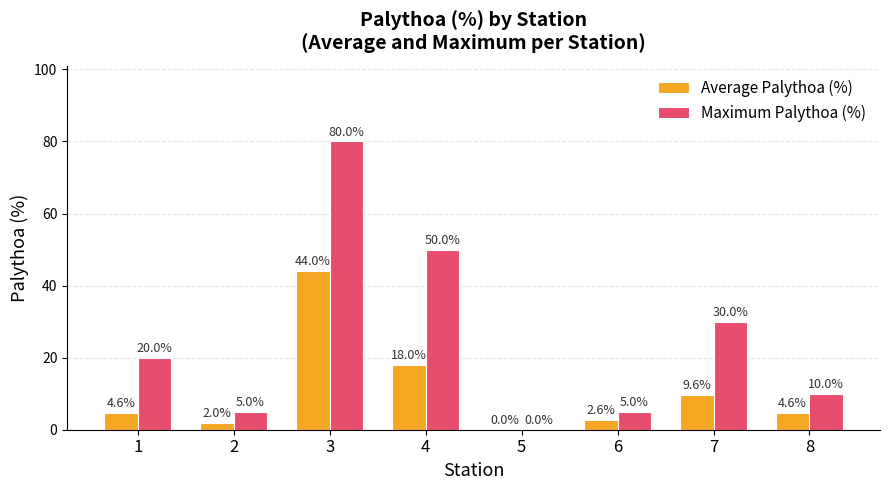

What is the difference between the Average Palythoa (%) values at 8 and 2?

2.6